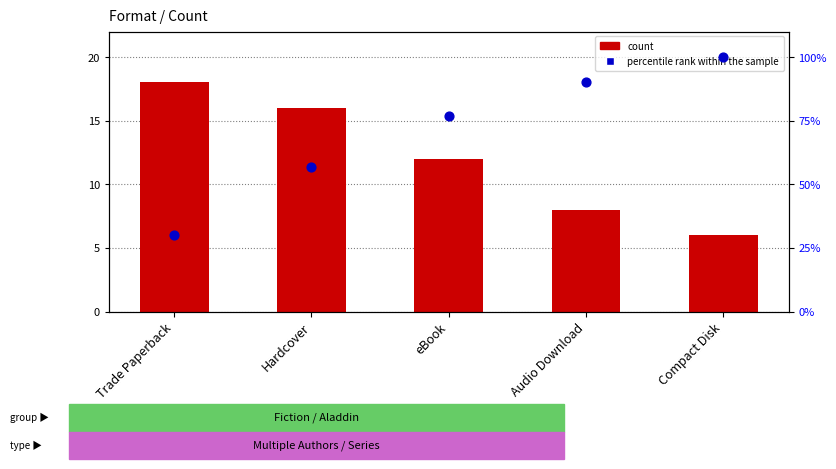

Which series has the largest Y range (max minus min)?

percentile rank within the sample